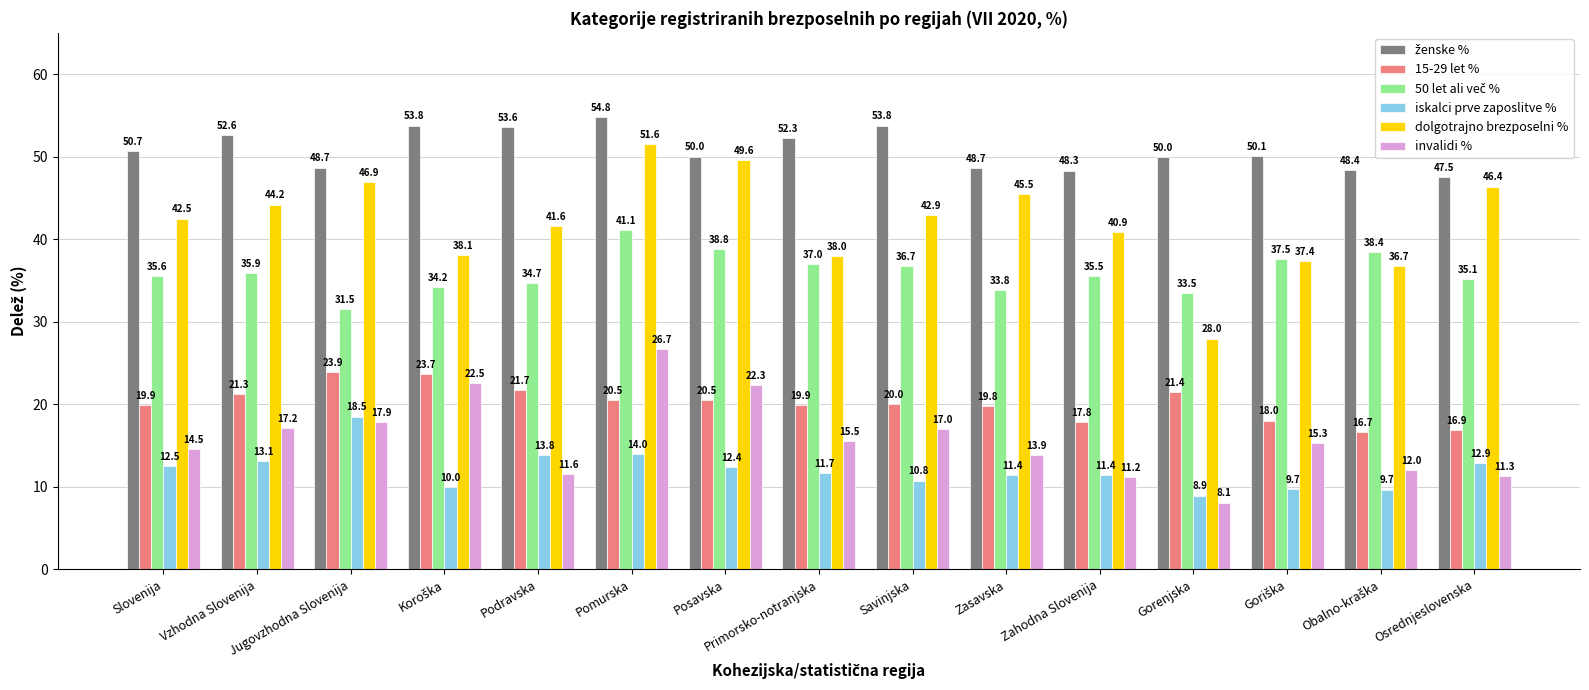

Which series has the widest spread of values?

dolgotrajno brezposelni %